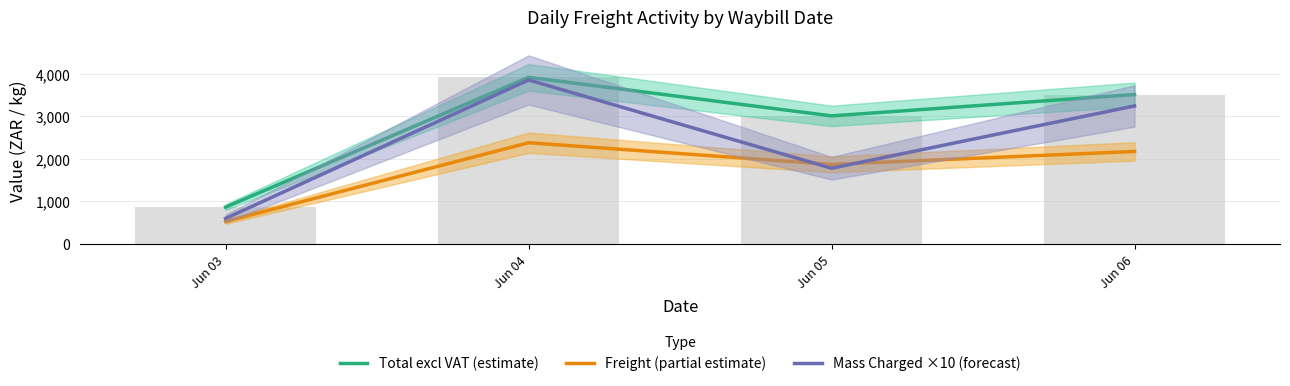

What is the value of the Mass Charged ×10 (forecast) bar at the 3rd from the left?

1774.0